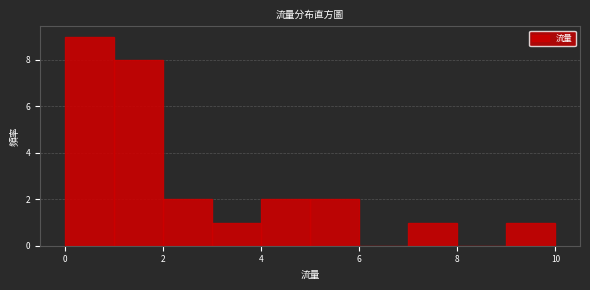

Which range on the x-axis has the tallest bar?

0 to 1